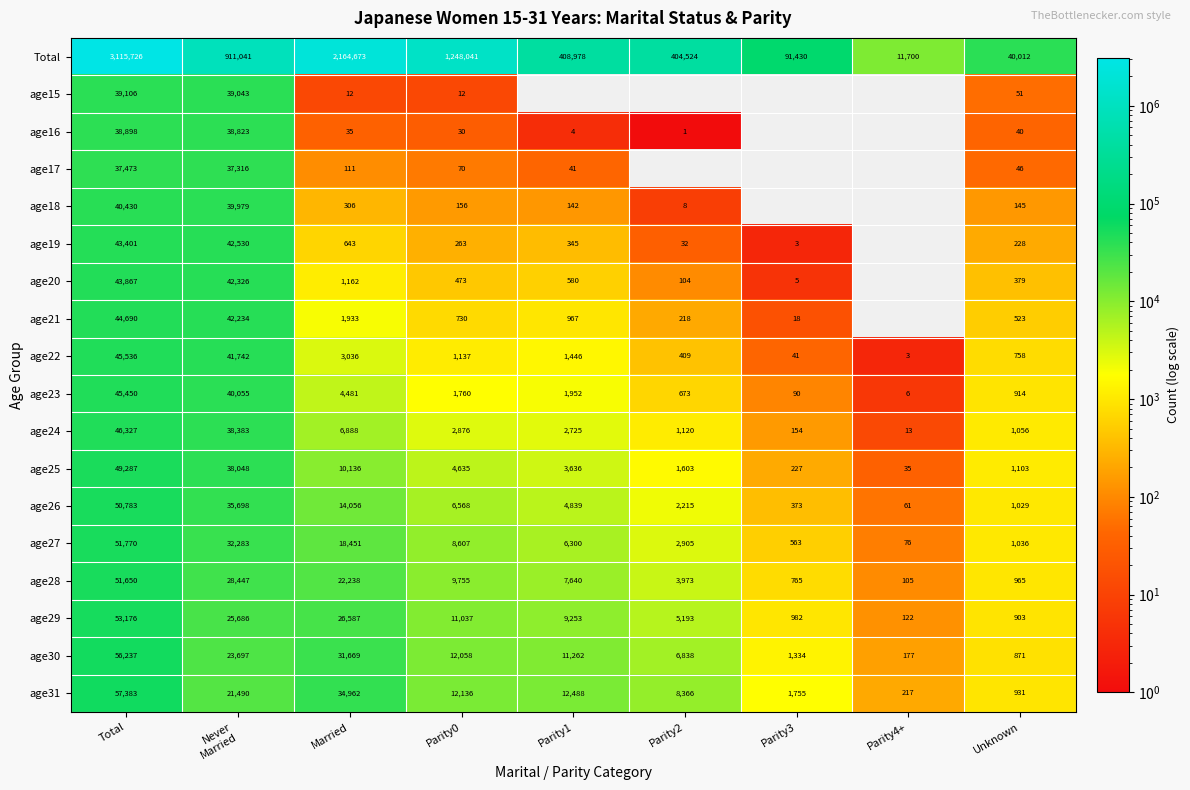

How many values in the age24 series are below 2725?

4